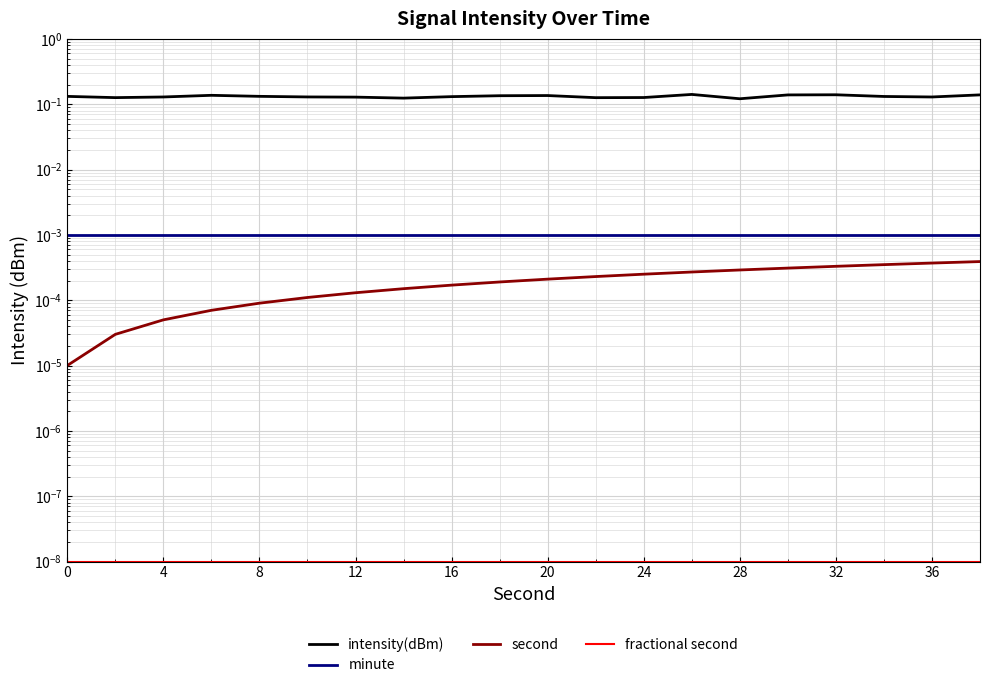

True or false: minute has more than 0 points higher than both neighbors.

False